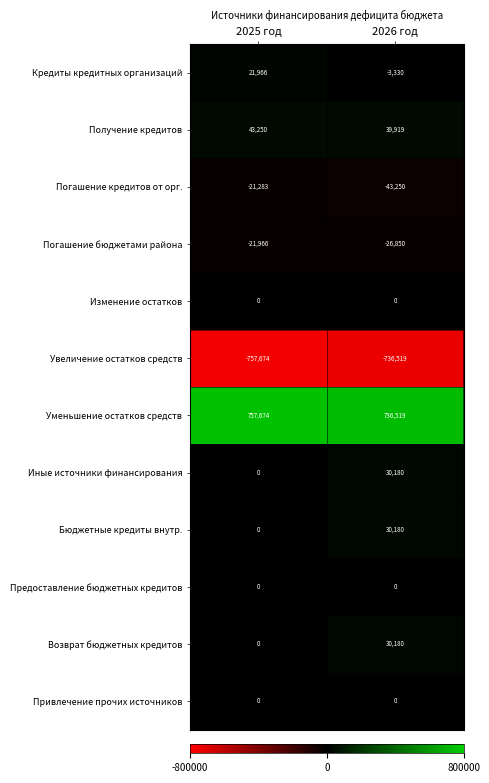

What is the difference between the highest and lowest values at 2025 год?

1515348